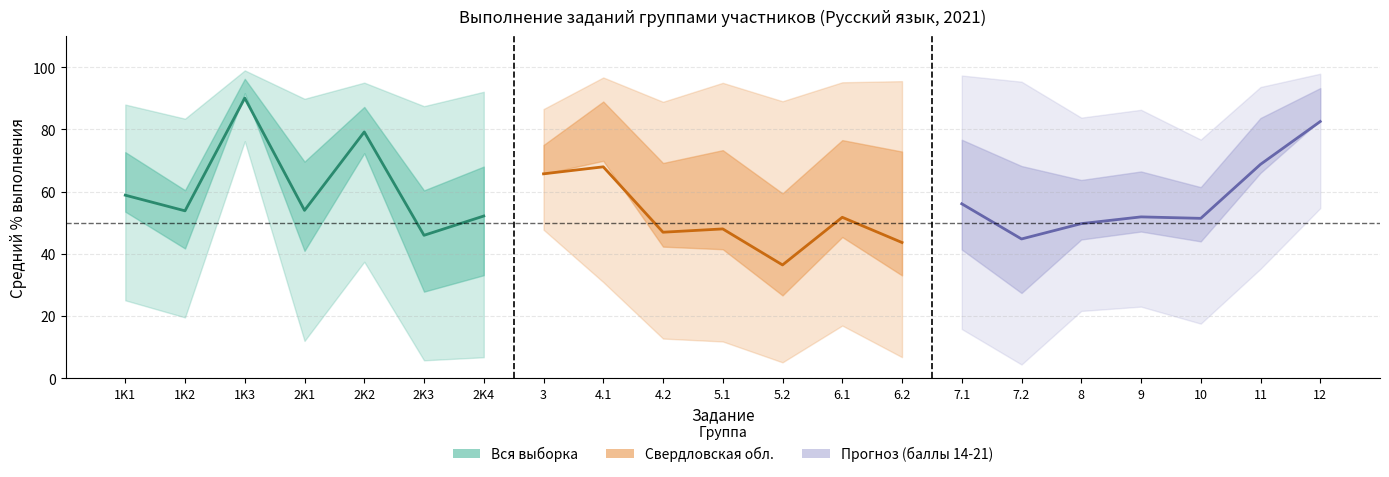

Which series has the widest spread of values?

Вся выборка